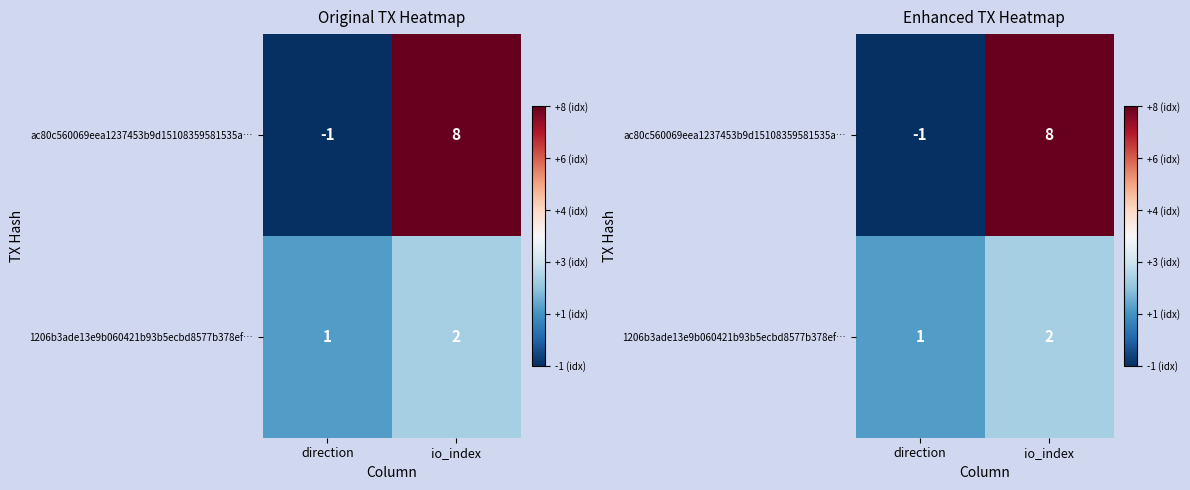

True or false: ac80c560069eea1237453b9d15108359581535a… has a value of -1 at direction.

True